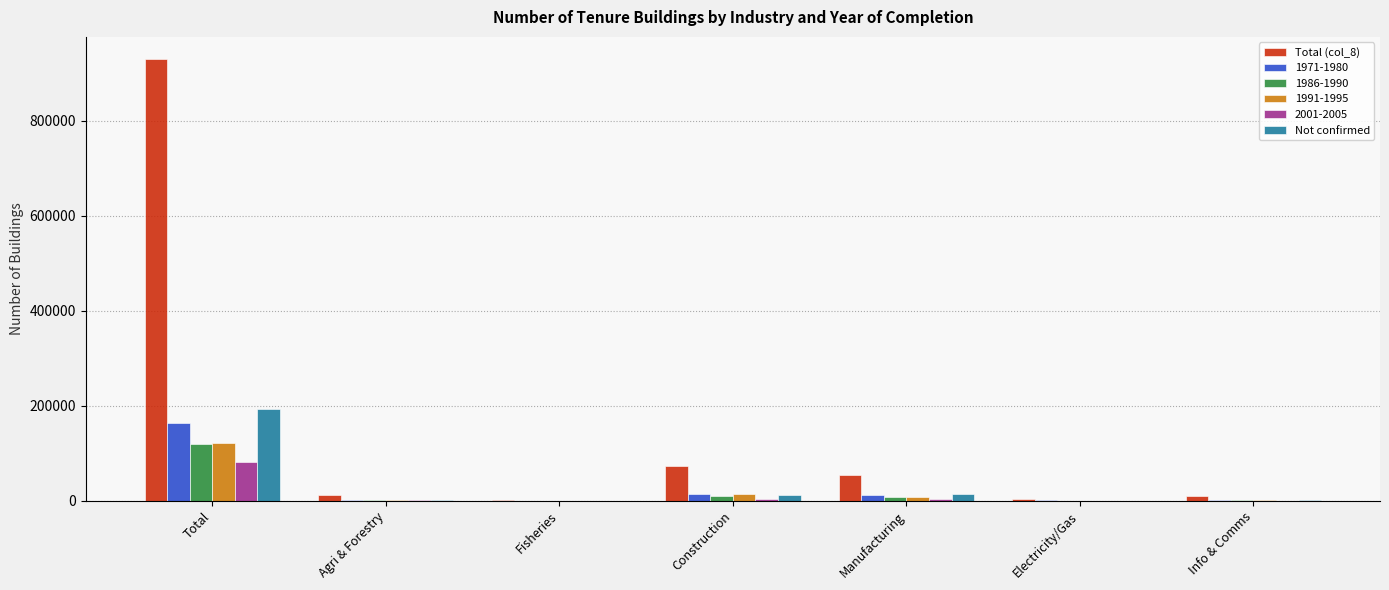

At which category is the sum across all series the highest?

Total